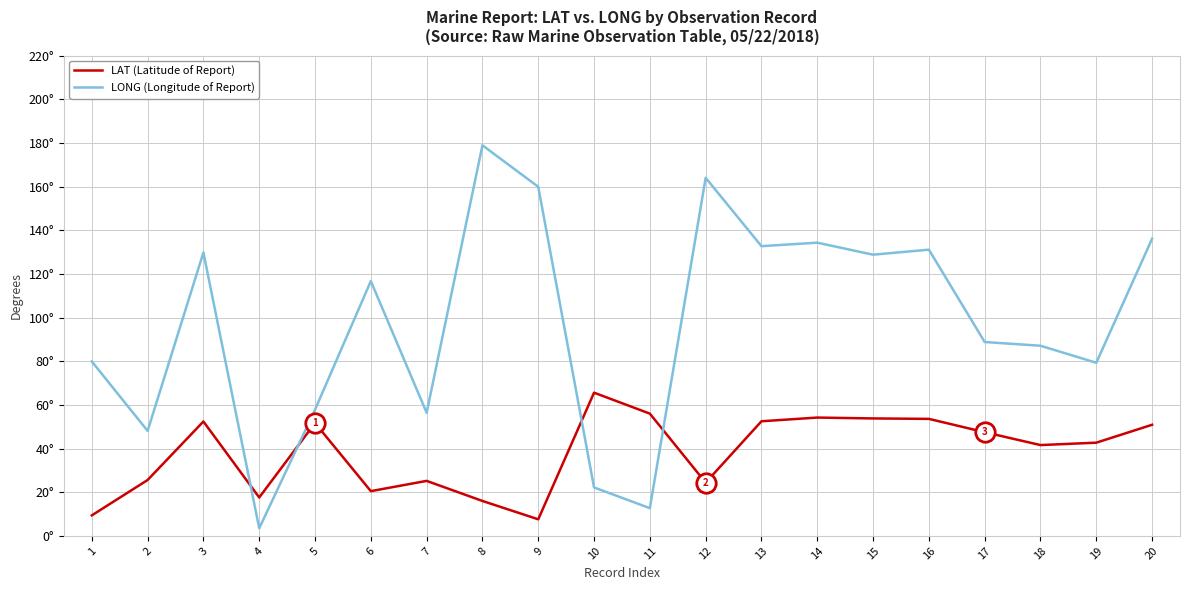

Which series has the largest range (max minus min)?

LONG (Longitude of Report)